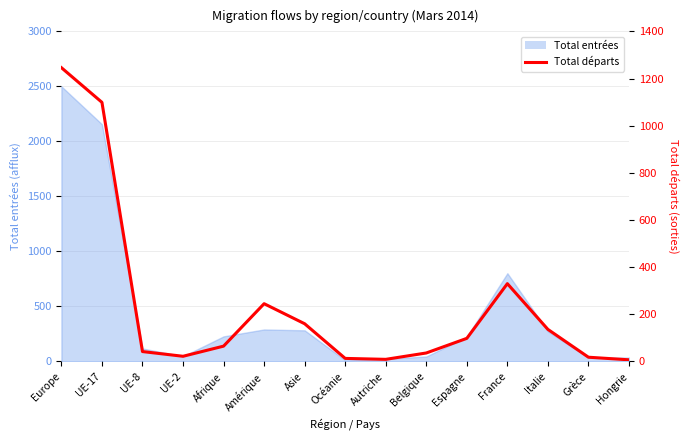

The chart shows a value of 98 at Espagne. True or false?

True